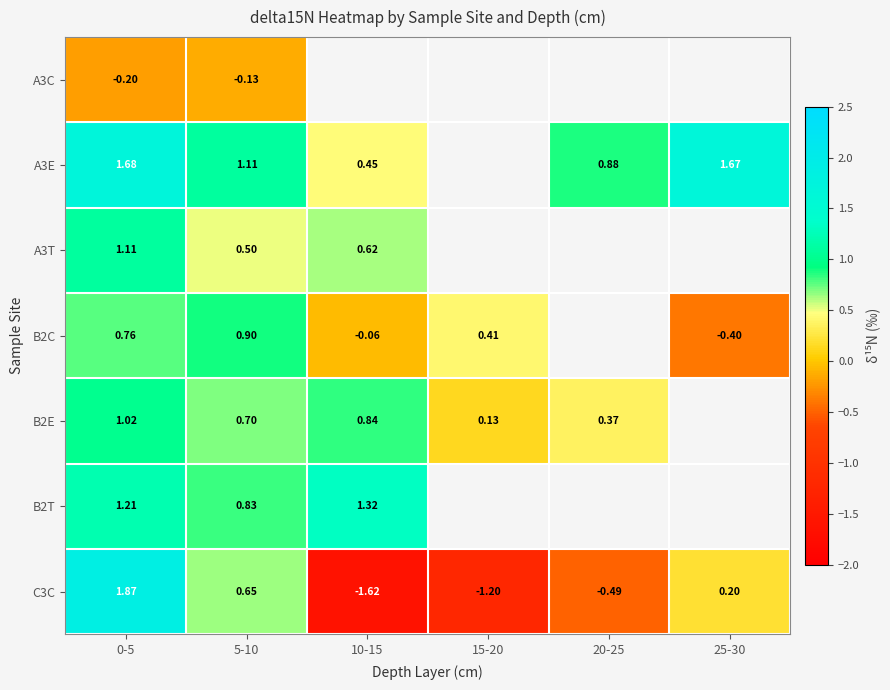

List the series in order of their peak value, lowest first.

A3C, B2C, B2E, A3T, B2T, A3E, C3C